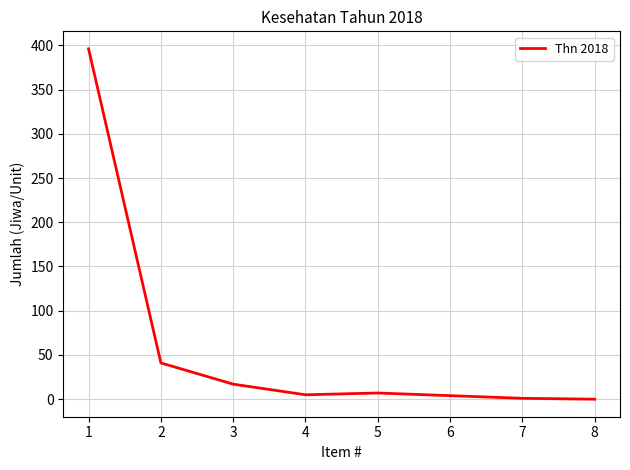

What is the change in value from 3 to 6?

-13